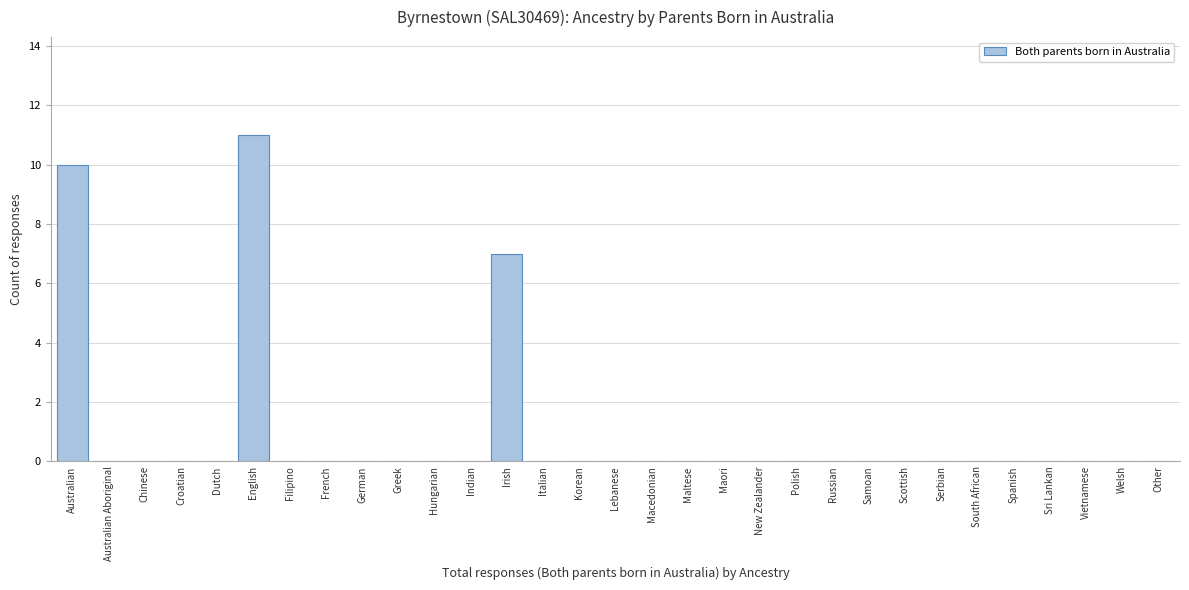

Read the value at Australian.

10